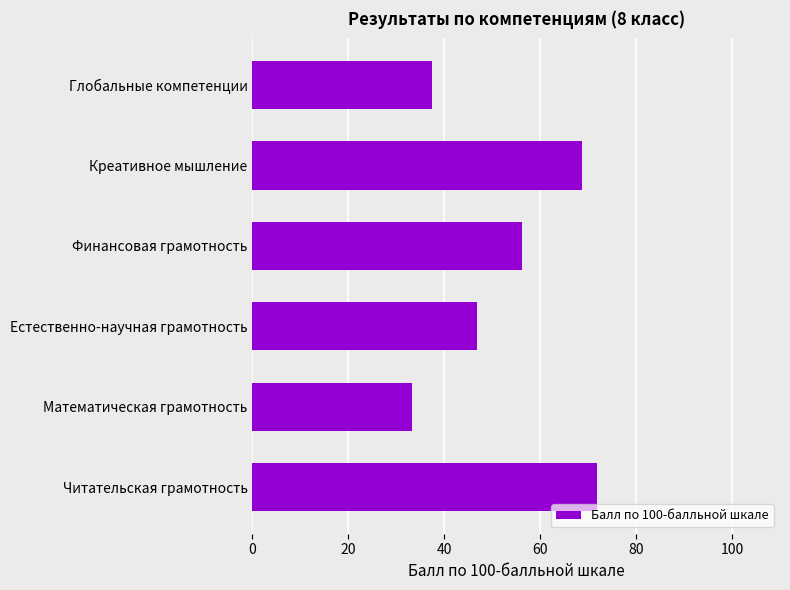

Which label corresponds to the smallest value in the chart?

Математическая грамотность